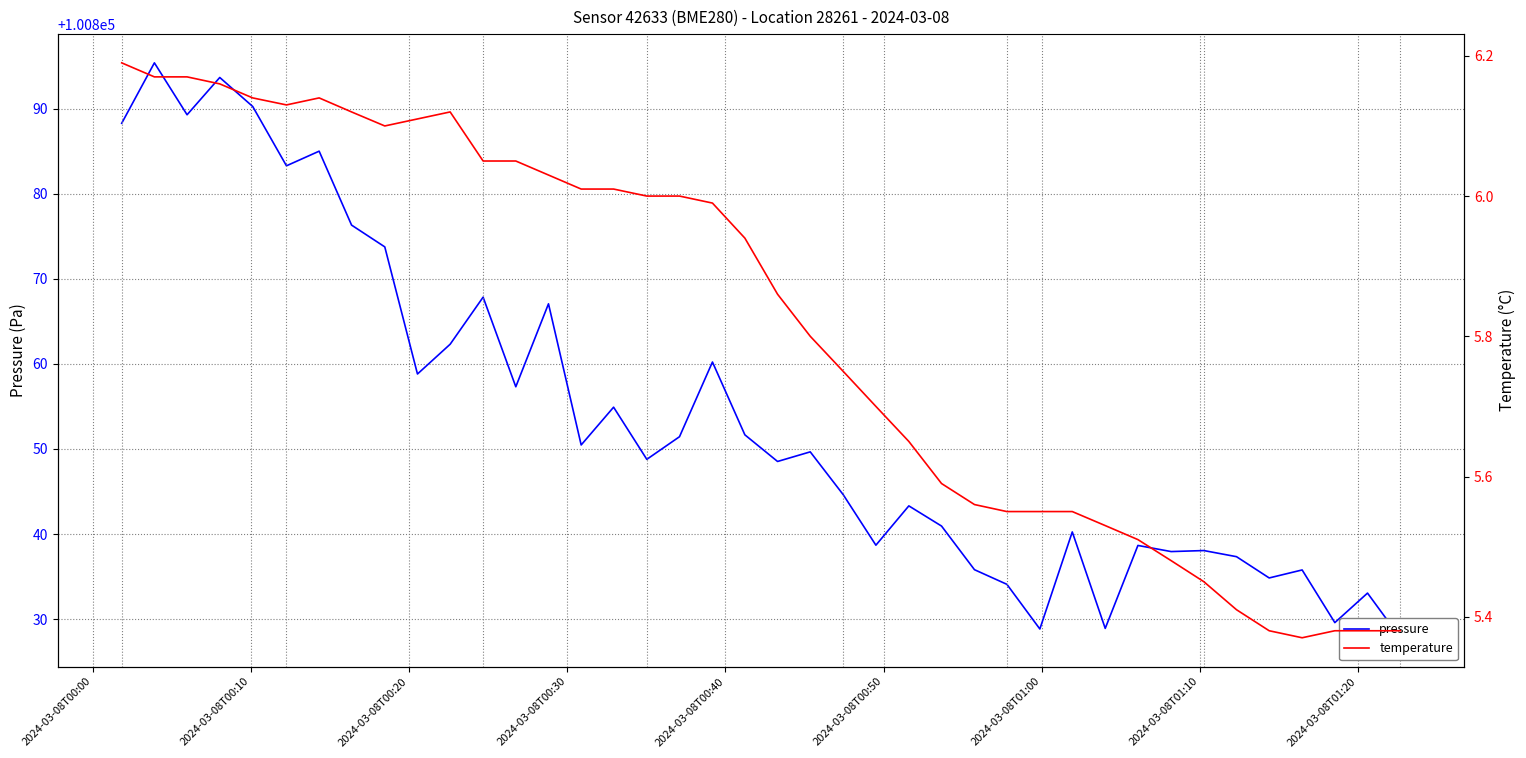

How many interior local valleys does the pressure series have?

13